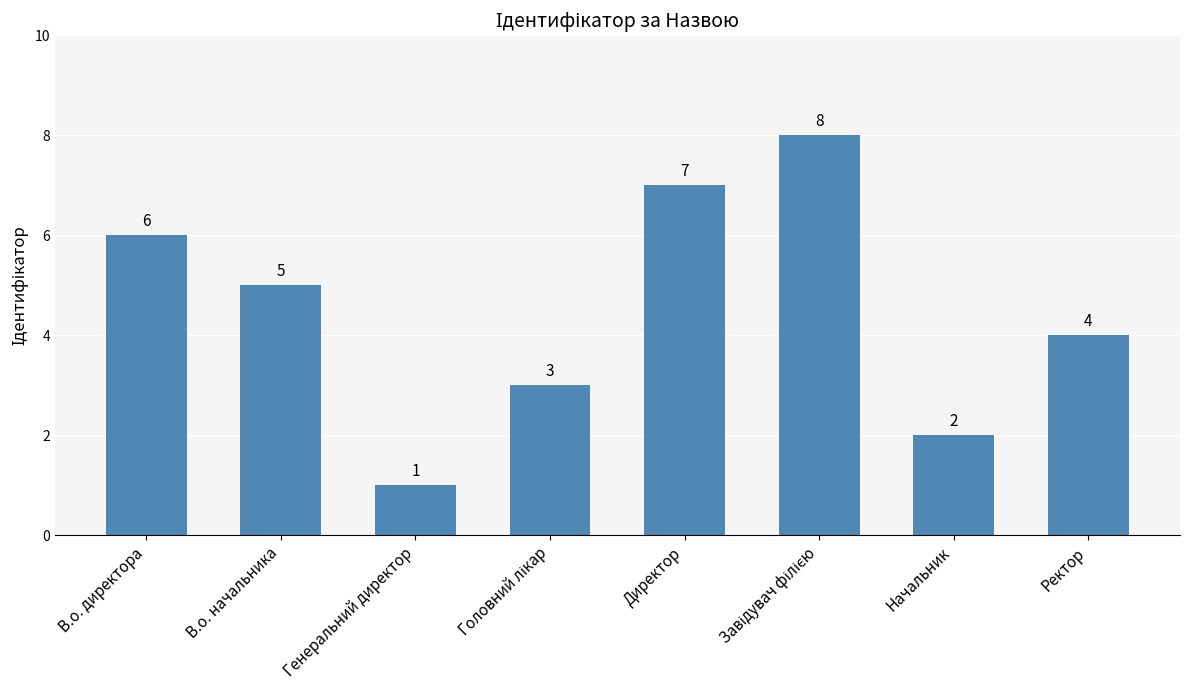

What is the change in value from Генеральний директор to Ректор?

+3